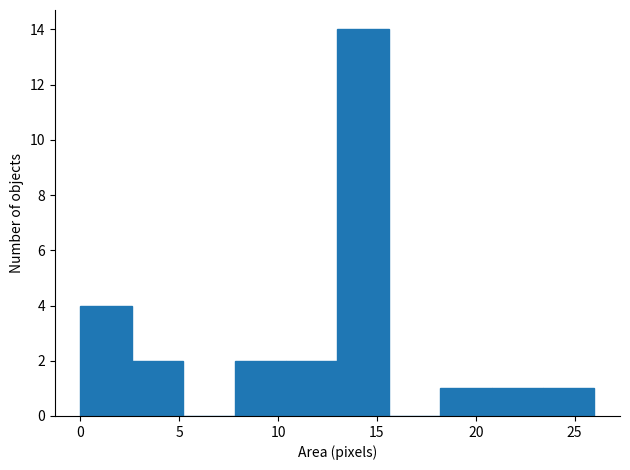

Reading left to right, list every bar in this chart as the range it spans on the x-axis followed by its height. Neither the bar edges nor the heights are printed on the chart, so give them approximately, as read against the axes.

0.0 to 2.6: 4
2.6 to 5.2: 2
5.2 to 7.8: 0
7.8 to 10.4: 2
10.4 to 13.0: 2
13.0 to 15.6: 14
15.6 to 18.2: 0
18.2 to 20.8: 1
20.8 to 23.4: 1
23.4 to 26.0: 1